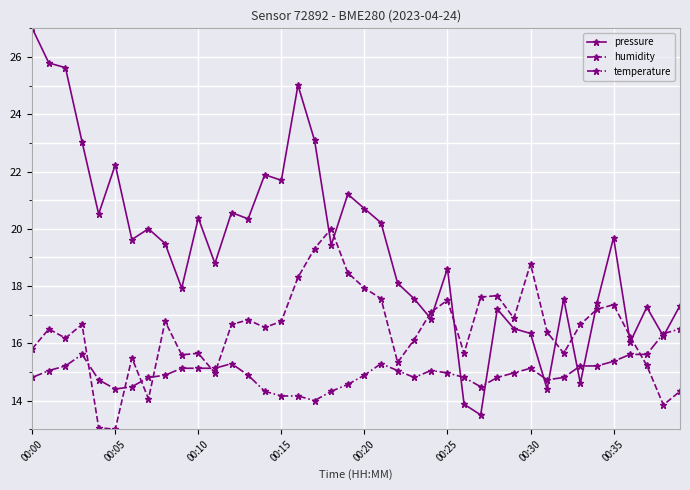

Which series has the largest total across all categories?

pressure